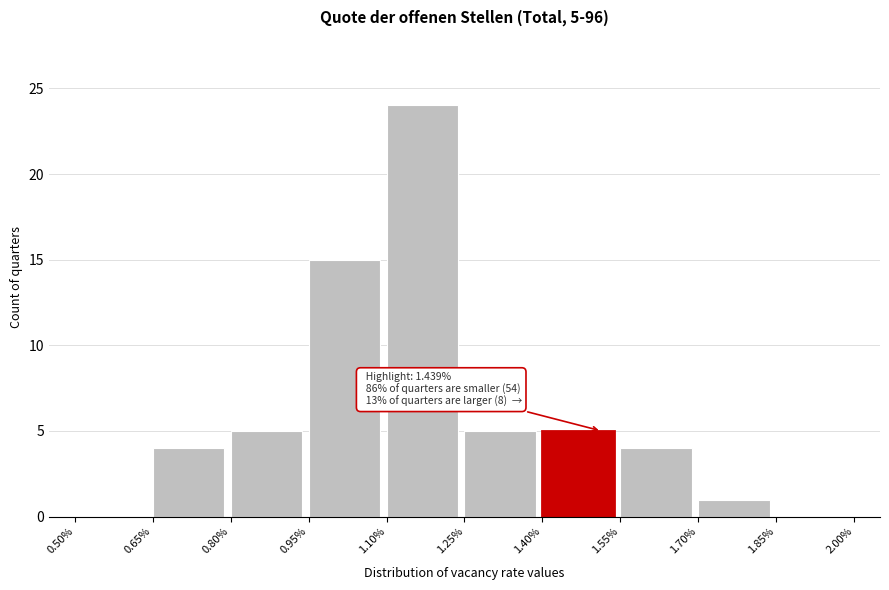

Which range on the x-axis has the tallest bar?

1.10% to 1.25%